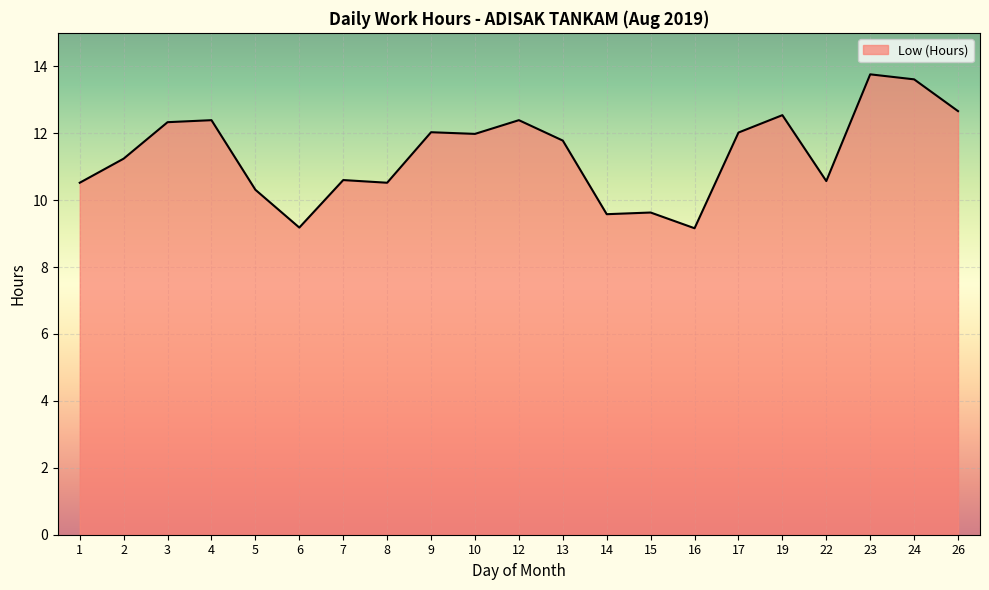

The chart shows a value of 6.2 at 9. True or false?

False